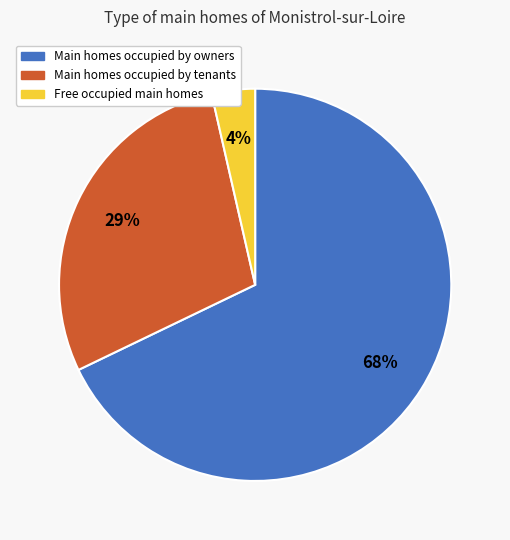

Is there a majority slice in this chart?

Yes